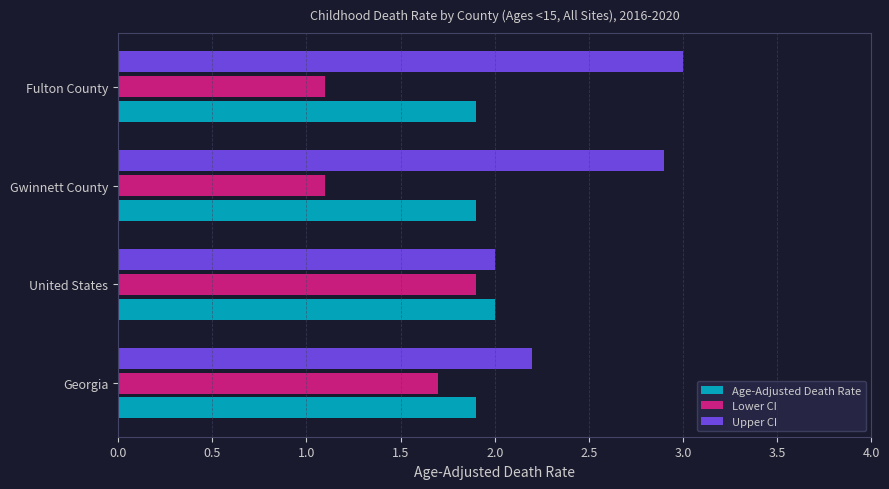

True or false: Age-Adjusted Death Rate has a value of 2.7 at Fulton County.

False